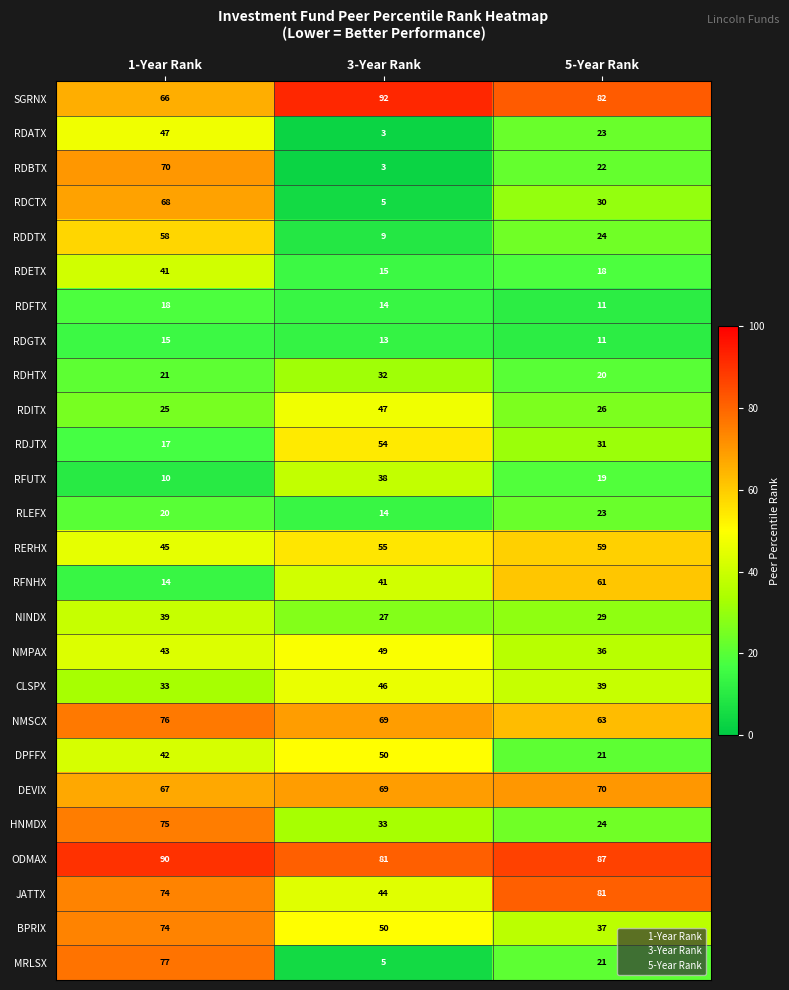

How many RDETX values are between 15 and 41?

3